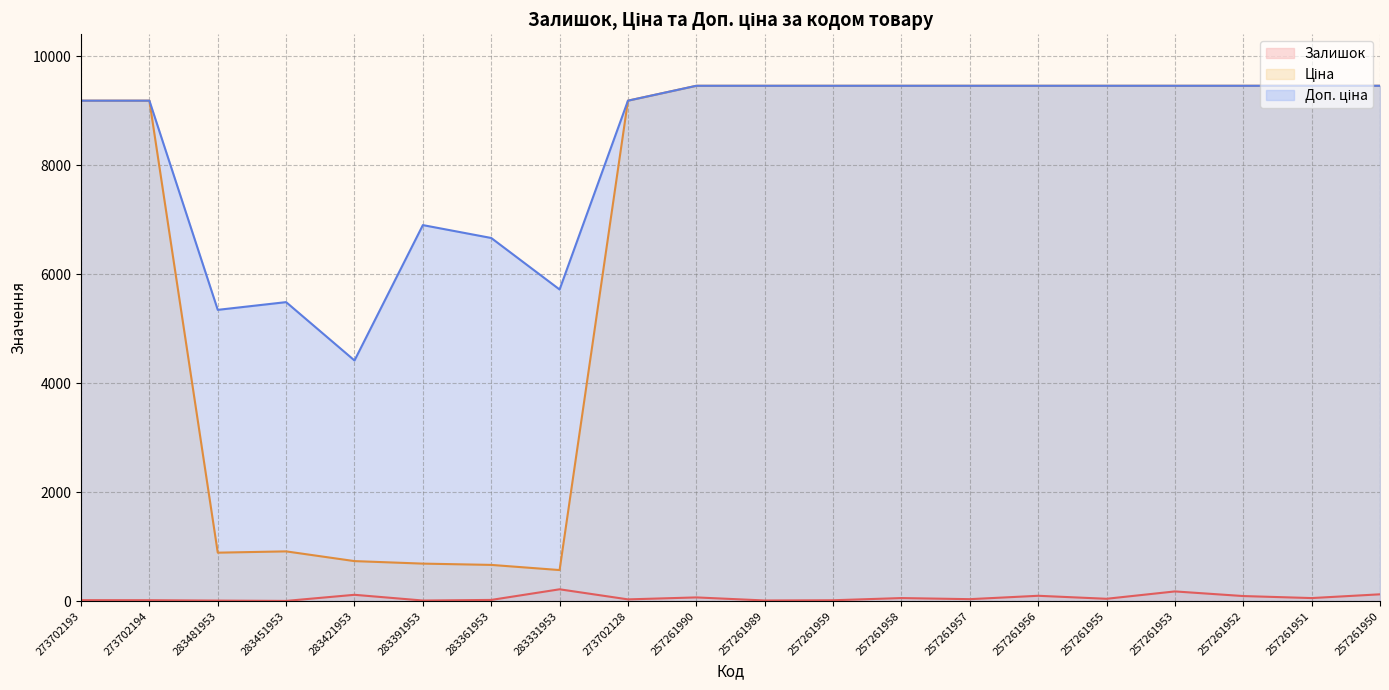

Reading left to right, list all the values displayed in this chart.

Залишок: 20.0	19.0	12.0	6.0	118.0	13.0	24.0	219.0	34.0	70.0	14.0	18.0	58.0	38.0	100.0	45.0	180.0	95.0	58.0	127.0
Ціна: 9185.9	9185.9	891.2	914.8	736.3	690.2	666.6	572.0	9185.9	9458.9	9458.9	9458.9	9458.9	9458.9	9458.9	9458.9	9458.9	9458.9	9458.9	9458.9
Доп. ціна: 9185.9	9185.9	5347.0	5488.9	4418.0	6902.4	6666.0	5720.5	9185.9	9458.9	9458.9	9458.9	9458.9	9458.9	9458.9	9458.9	9458.9	9458.9	9458.9	9458.9